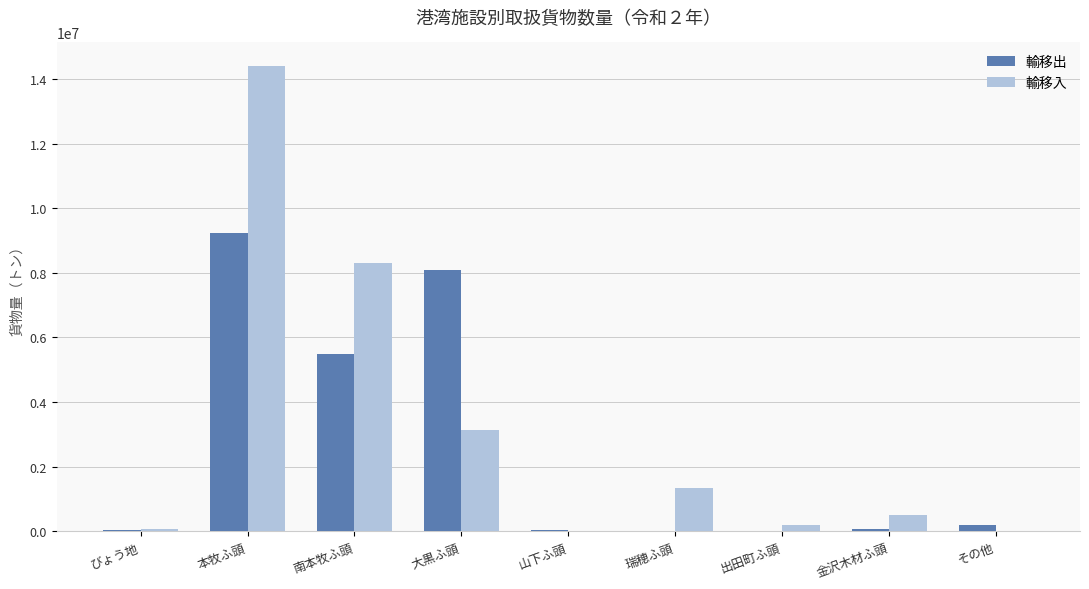

Which series has the largest total across all categories?

輸移入